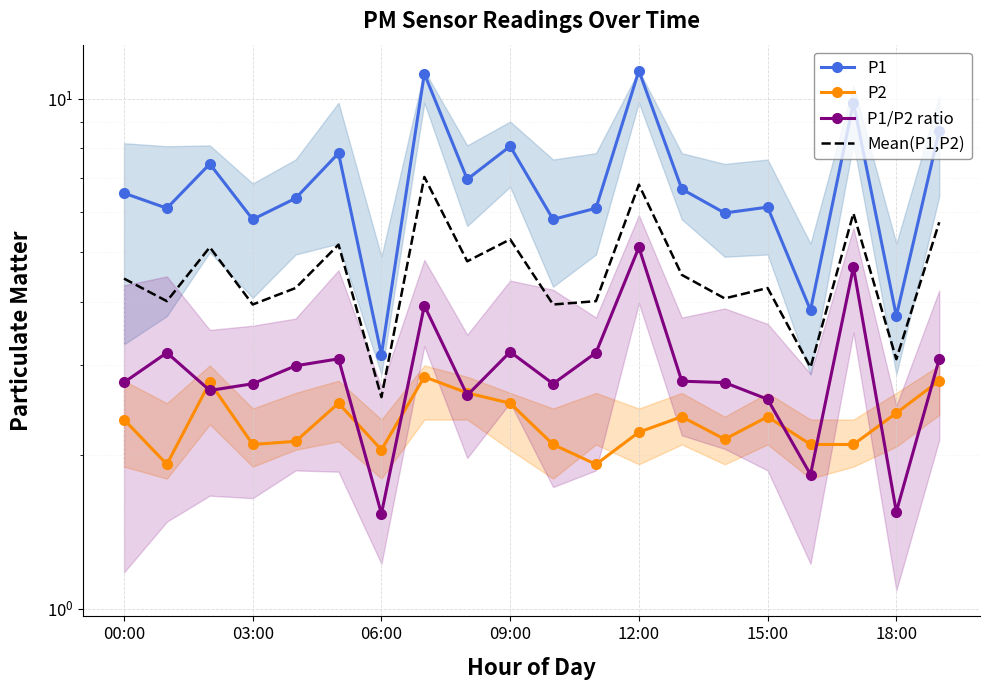

True or false: P2 and Mean(P1,P2) intersect in this chart.

False